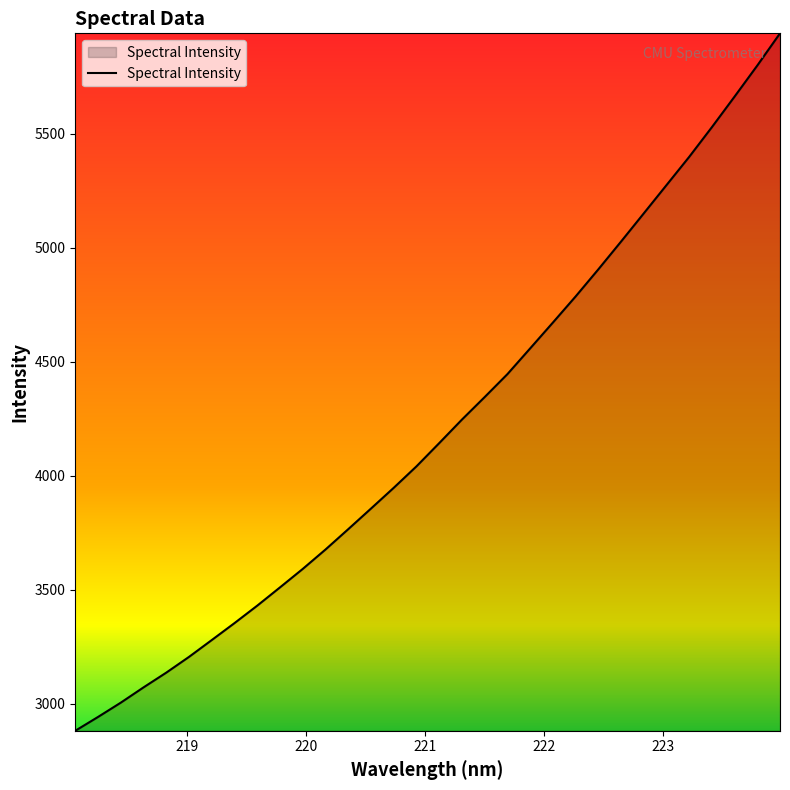

Reading left to right, extract all data points from this chart.

2880.5	2941.1	3003.9	3070.9	3135.6	3204.7	3278.6	3353.0	3429.6	3509.7	3590.6	3675.7	3764.9	3855.3	3946.3	4040.5	4142.3	4245.5	4344.3	4444.8	4557.6	4670.9	4785.4	4904.2	5026.1	5149.7	5273.7	5397.6	5528.0	5662.2	5798.4	5939.5